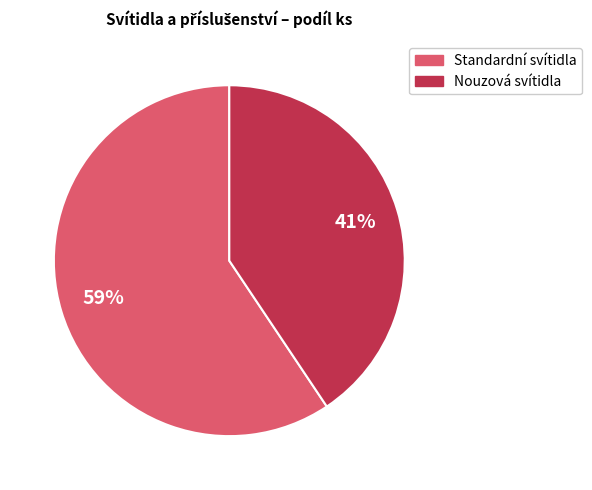

To the nearest percent, what is the average slice percentage?

50%